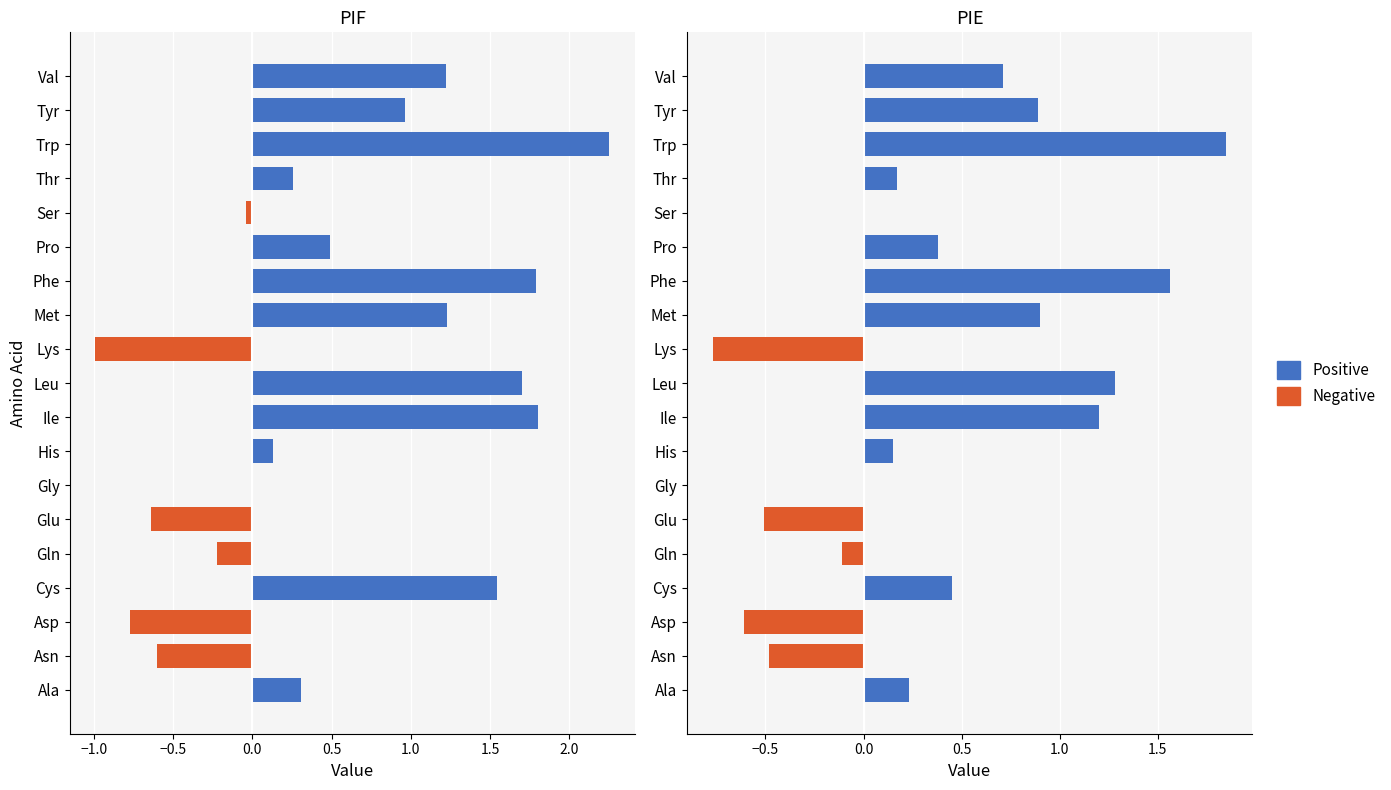

Which series has the largest total across all categories?

Positive